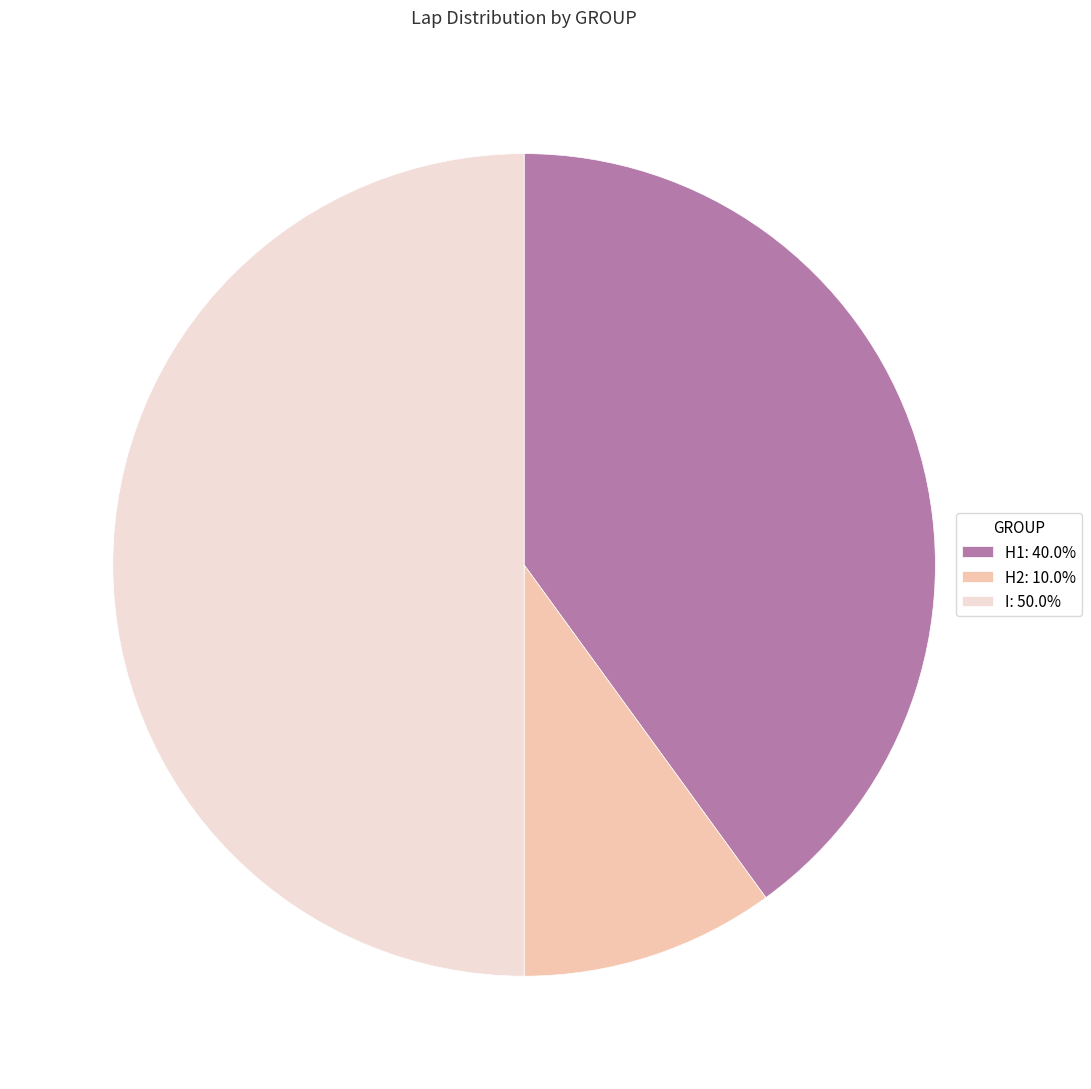

Count the number of slices in the pie.

3